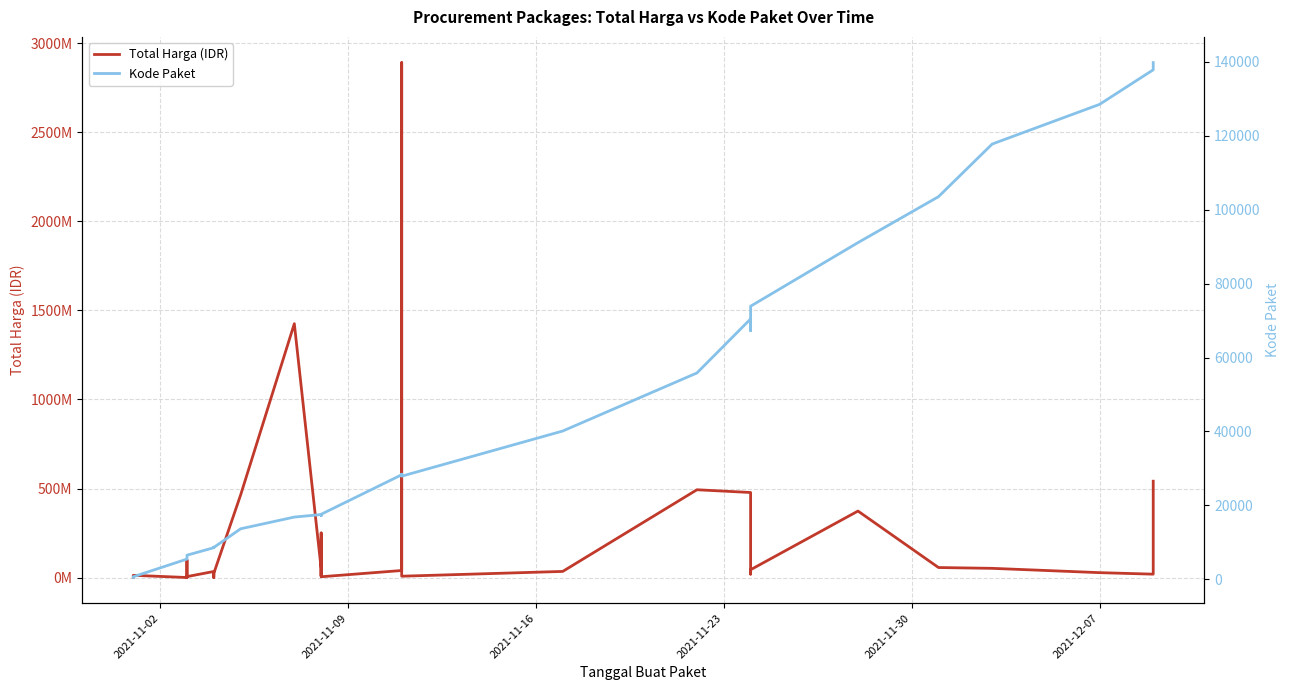

True or false: Total Harga (IDR) and Kode Paket intersect in this chart.

False